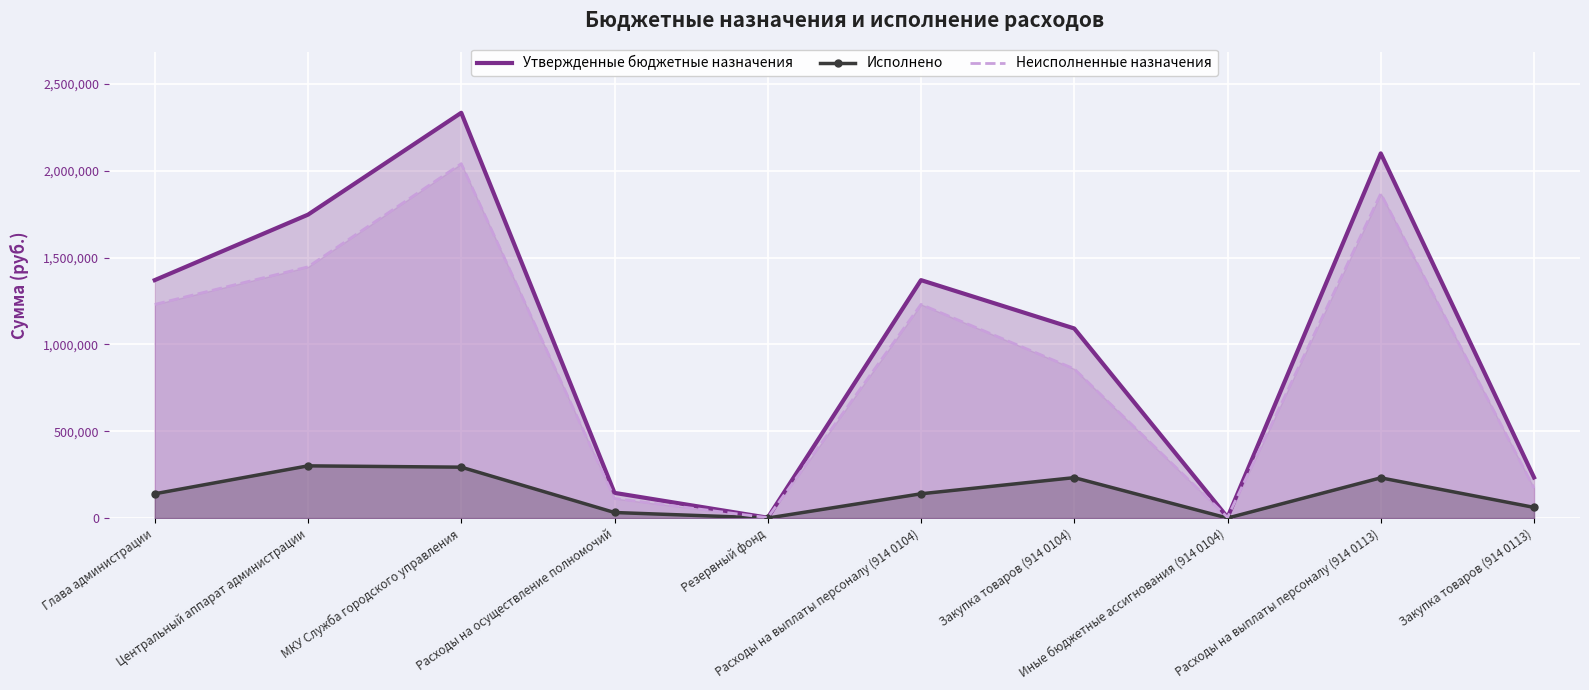

Reading left to right, what are all the values shown in this chart?

Утвержденные бюджетные назначения: 1370500.0	1747600.0	2334400.0	145000.0	2000.0	1370500.0	1092000.0	3800.0	2100500.0	233900.0
Исполнено: 139834.3	300696.5	293141.6	32000.0	0.0	139834.3	232846.2	0.0	231698.7	61442.8
Неисполненные назначения: 1230665.7	1446903.5	2041258.4	113000.0	2000.0	1230665.7	859153.8	3800.0	1868801.3	172457.1